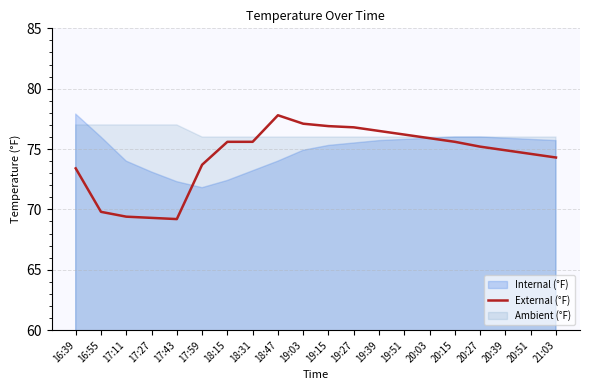

What is the smallest value displayed?

69.2